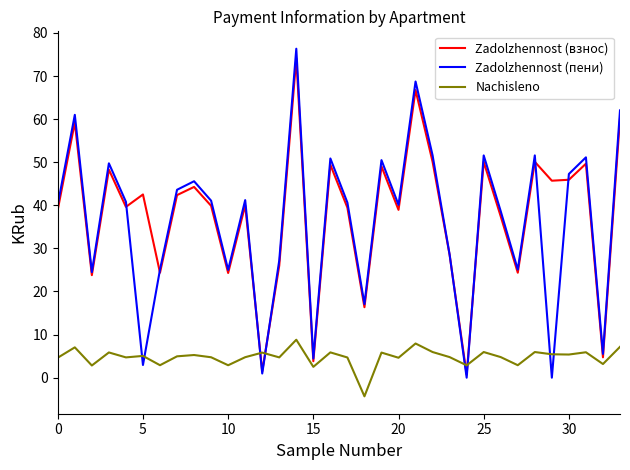

What is the highest value of the Zadolzhennost (пени) series?

76.3